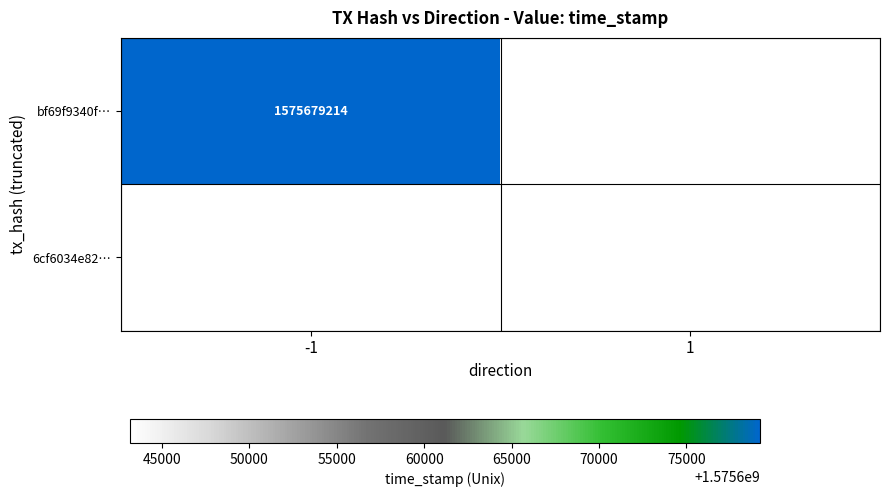

Is it true that 6cf6034e82… equals 2684794236 at 1?

False